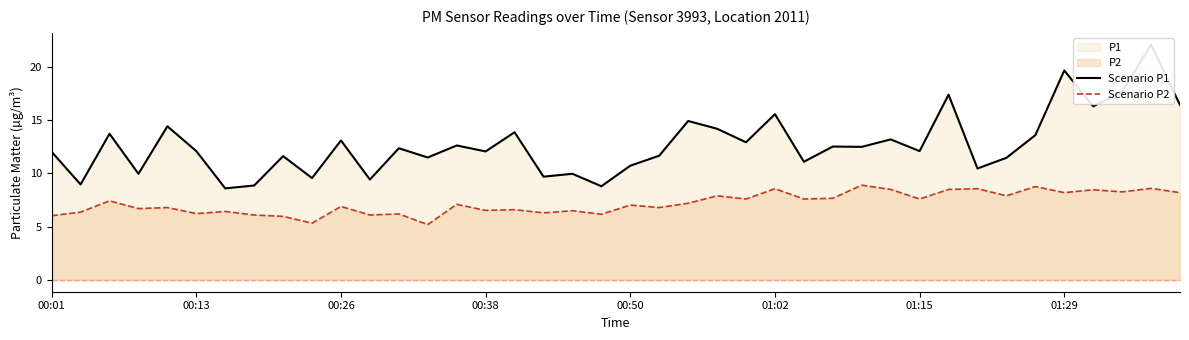

Reading right to left, list all the values displayed in this chart.

Scenario P1: 16.4	22.1	17.7	16.3	19.7	13.6	11.5	10.5	17.4	12.1	13.2	12.5	12.5	11.1	15.6	12.9	14.2	14.9	11.7	10.7	8.8	10.0	9.7	13.9	12.1	12.6	11.5	12.4	9.4	13.1	9.6	11.6	8.9	8.6	12.1	14.4	10.0	13.7	9.0	12.0
Scenario P2: 8.2	8.6	8.3	8.5	8.2	8.8	7.9	8.6	8.5	7.6	8.5	8.9	7.7	7.6	8.6	7.6	7.9	7.2	6.8	7.0	6.2	6.5	6.3	6.6	6.5	7.1	5.2	6.2	6.1	6.9	5.3	6.0	6.1	6.4	6.2	6.8	6.7	7.4	6.4	6.0